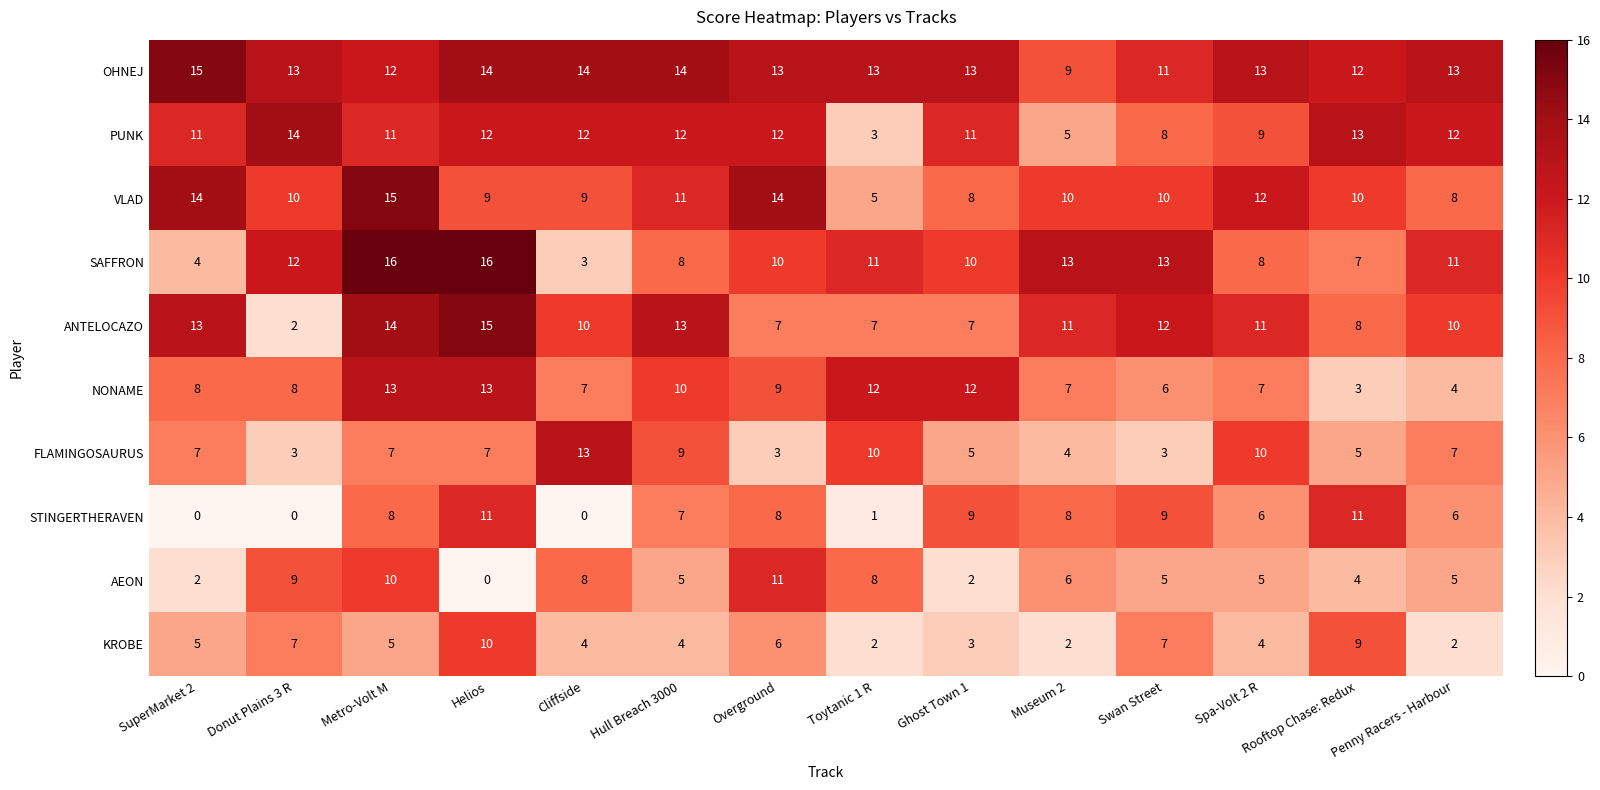

At which label does KROBE reach its peak?

Helios